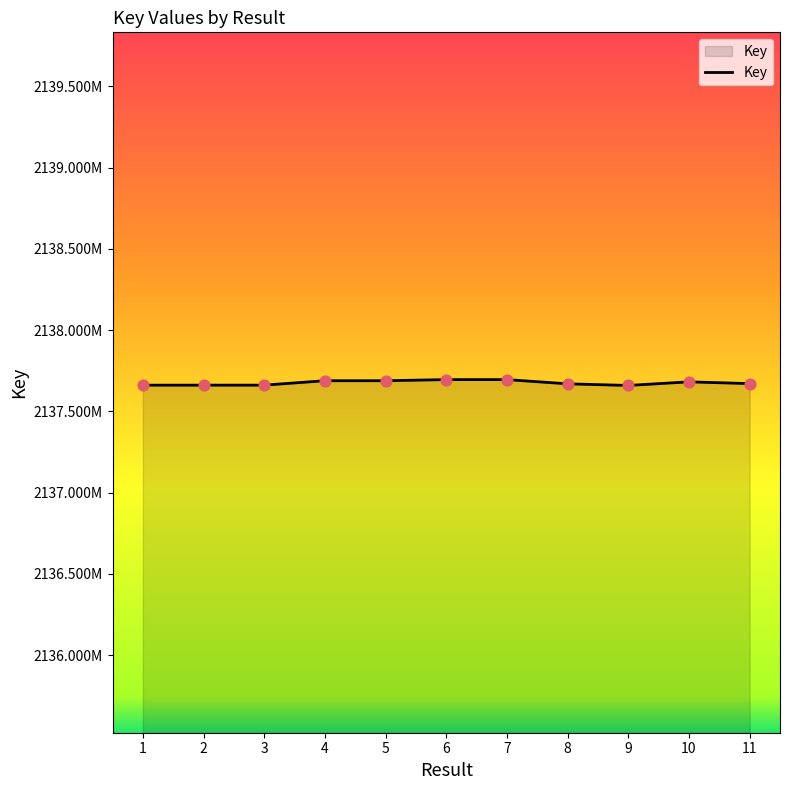

Approximately how many times larger is the value at 3 compared to 1?

1.0